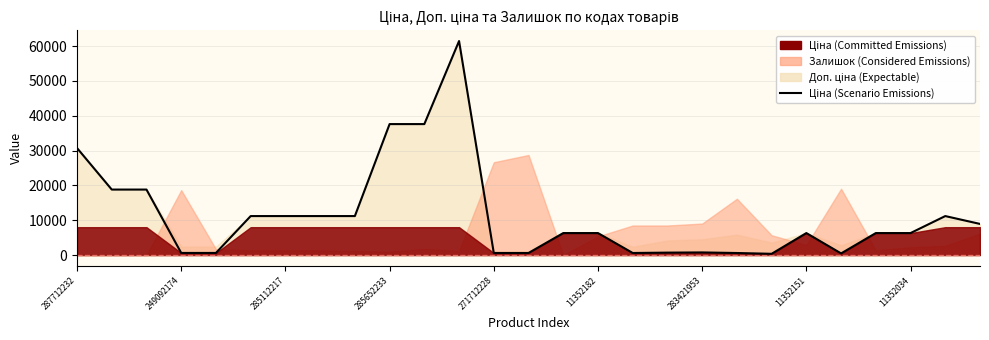

True or false: there are more than 0 points higher than both neighbors.

True